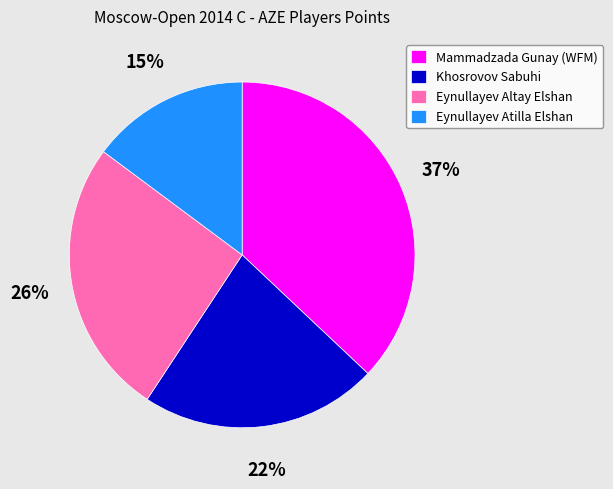

To the nearest percent, what is the difference between the largest and smallest slice percentages?

22%